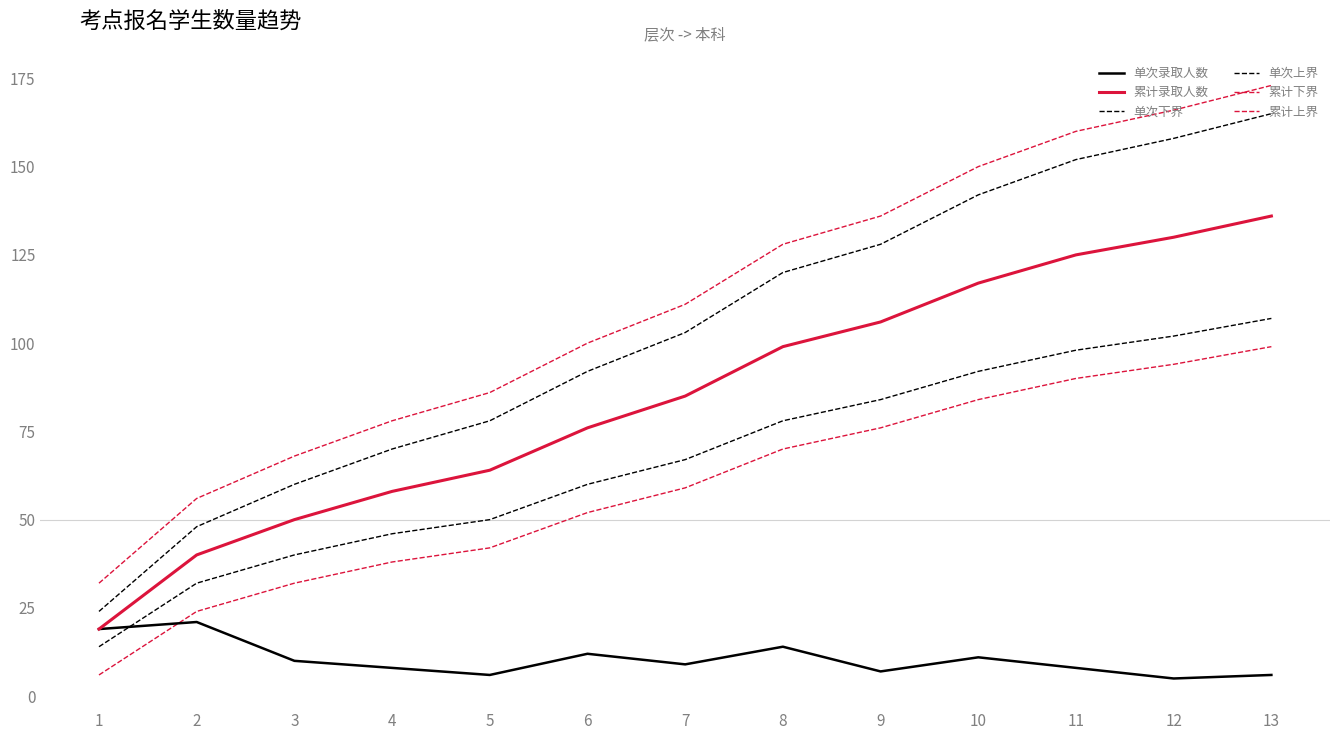

Does the chart have visible grid lines?

No